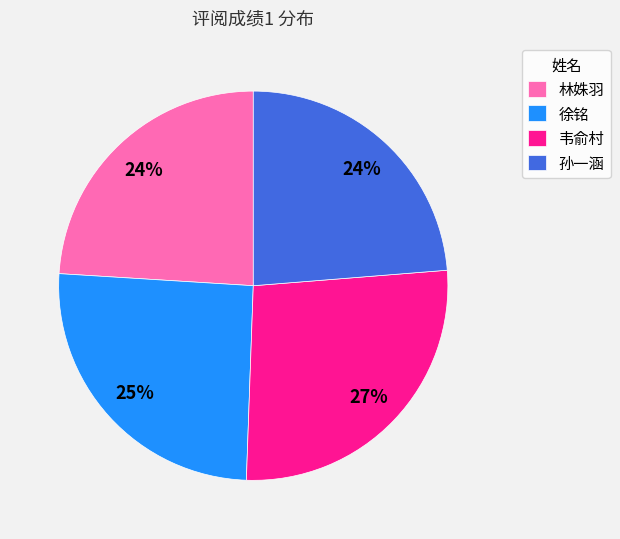

To the nearest percent, what percentage of the pie is 韦俞村?

27%